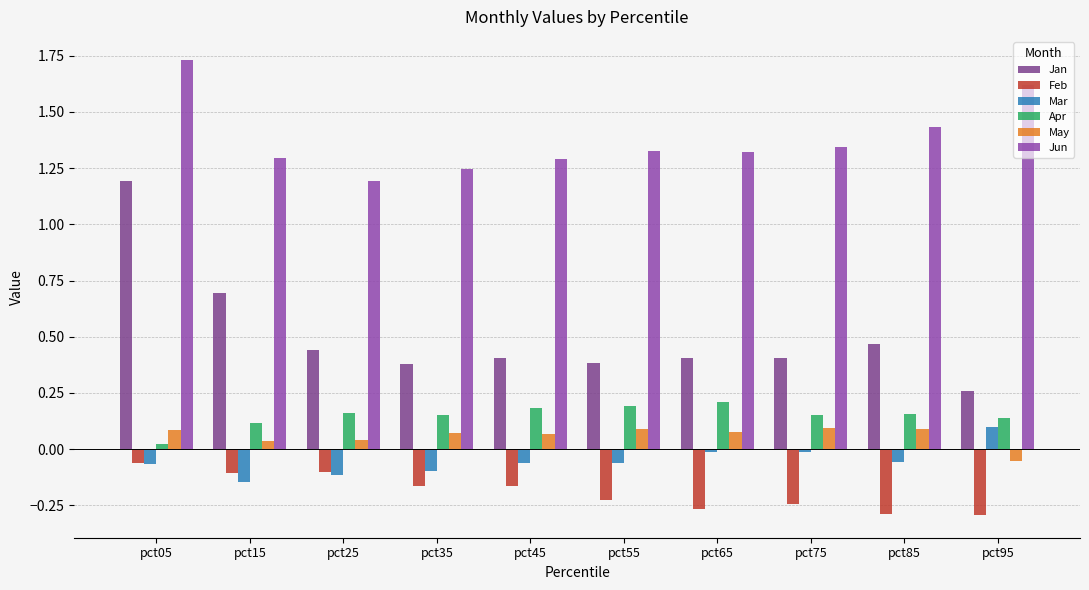

Rank the series by their maximum value, from highest to lowest.

Jun, Jan, Apr, Mar, May, Feb